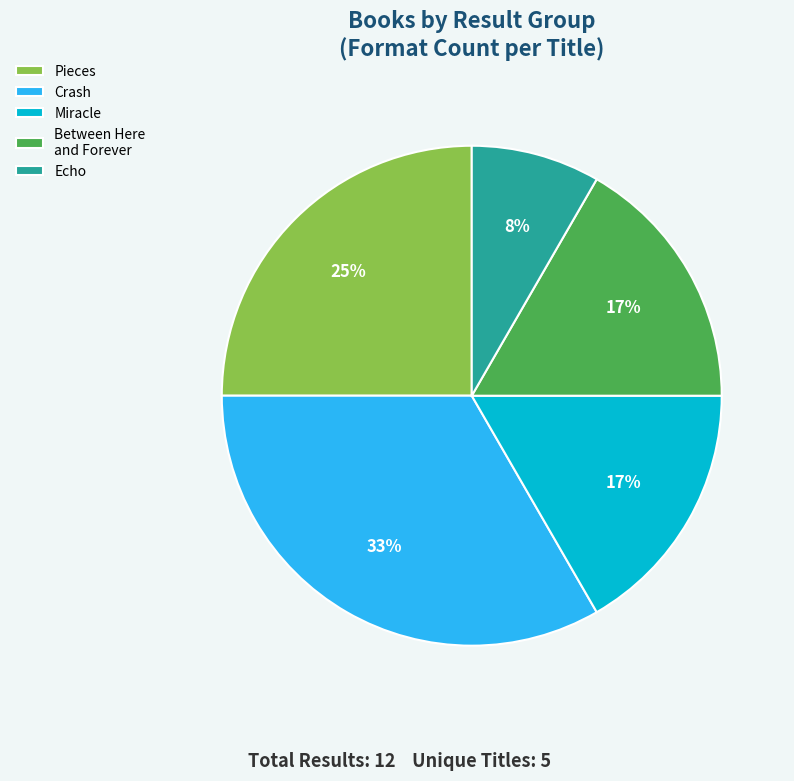

Combined, do Crash and Echo account for over 50%?

No